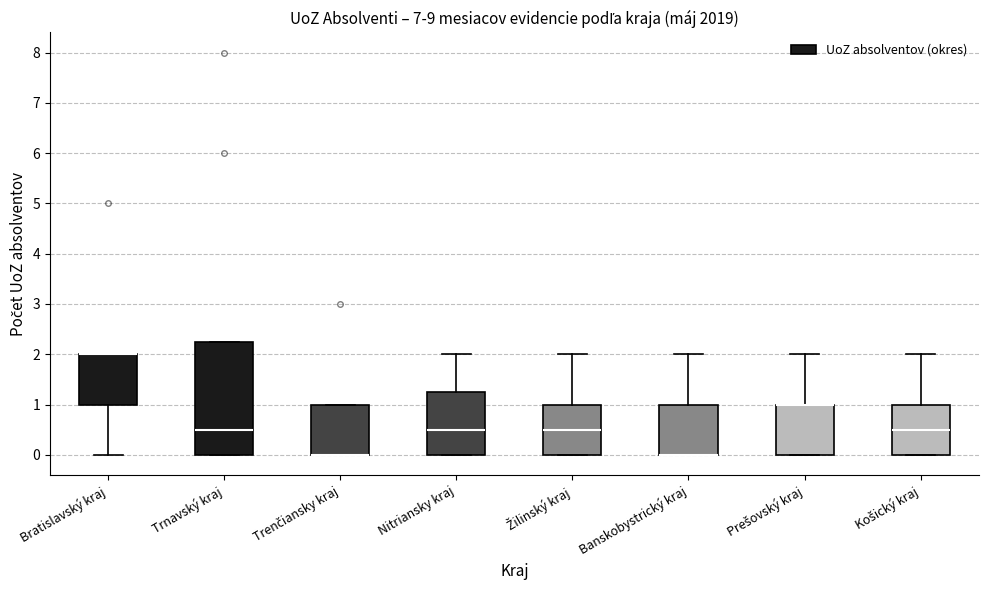

Reading left to right, read every box against the y-axis: the position of its median line, the range the box covers, and the ends of its whiskers. The values are not printed on the chart, so give them approximately, as read against the axis.

Bratislavský kraj: median 2.0 (drawn on the box's upper edge), box 1.0 to 2.0, whiskers 0.0 to 2.0
Trnavský kraj: median 0.5, box 0.0 to 2.3, whiskers 0.0 to 2.3
Trenčiansky kraj: median 0.0 (drawn on the box's lower edge), box 0.0 to 1.0, whiskers 0.0 to 1.0
Nitriansky kraj: median 0.5, box 0.0 to 1.3, whiskers 0.0 to 2.0
Žilinský kraj: median 0.5, box 0.0 to 1.0, whiskers 0.0 to 2.0
Banskobystrický kraj: median 0.0 (drawn on the box's lower edge), box 0.0 to 1.0, whiskers 0.0 to 2.0
Prešovský kraj: median 1.0 (drawn on the box's upper edge), box 0.0 to 1.0, whiskers 0.0 to 2.0
Košický kraj: median 0.5, box 0.0 to 1.0, whiskers 0.0 to 2.0